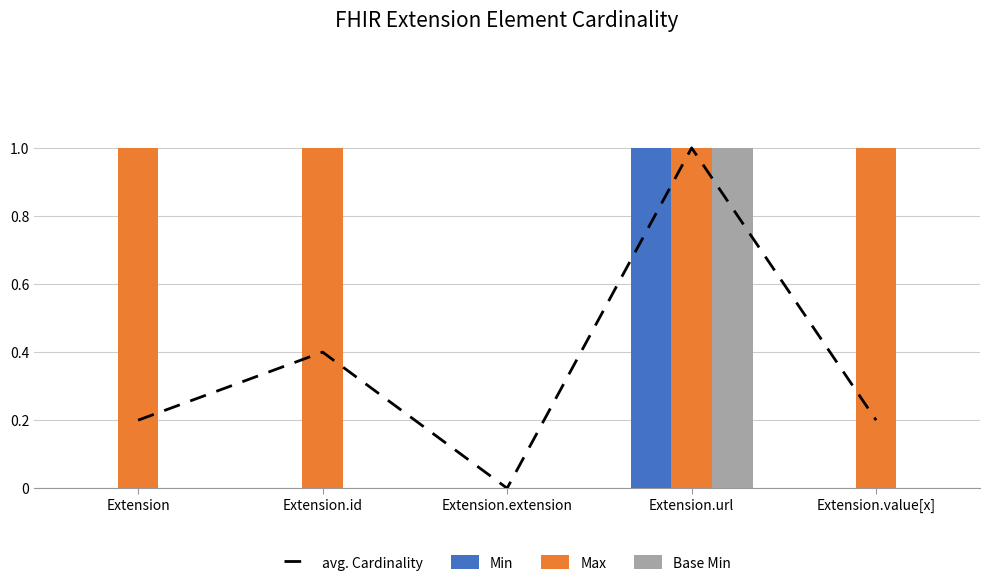

Is the value of Base Min at Extension greater than the value of avg. Cardinality at Extension?

No